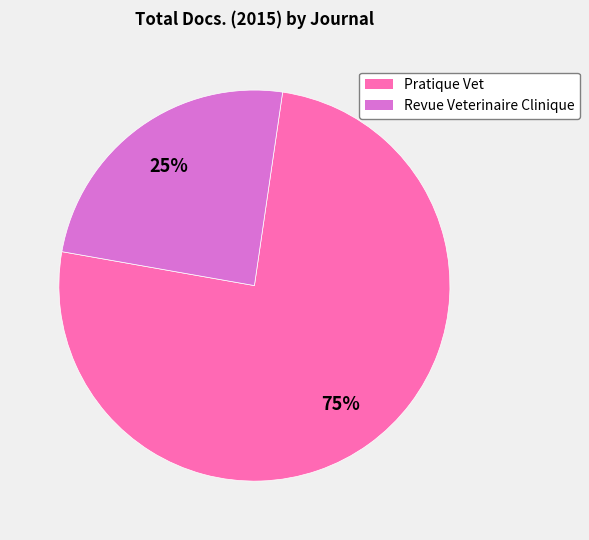

Which slice is the smallest?

Revue Veterinaire Clinique